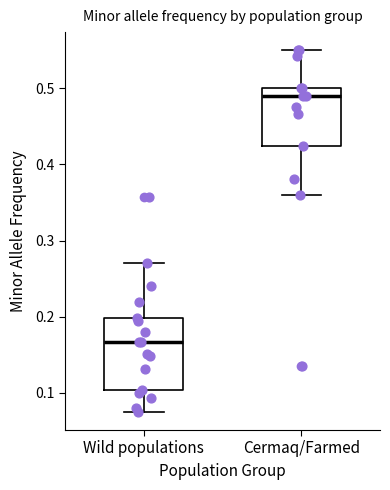

Reading left to right, read every box against the y-axis: the position of its median line, the range the box covers, and the ends of its whiskers. The values are not printed on the chart, so give them approximately, as read against the axis.

Wild populations: median 0.17, box 0.10 to 0.20, whiskers 0.08 to 0.27
Cermaq/Farmed: median 0.49, box 0.42 to 0.50, whiskers 0.36 to 0.55